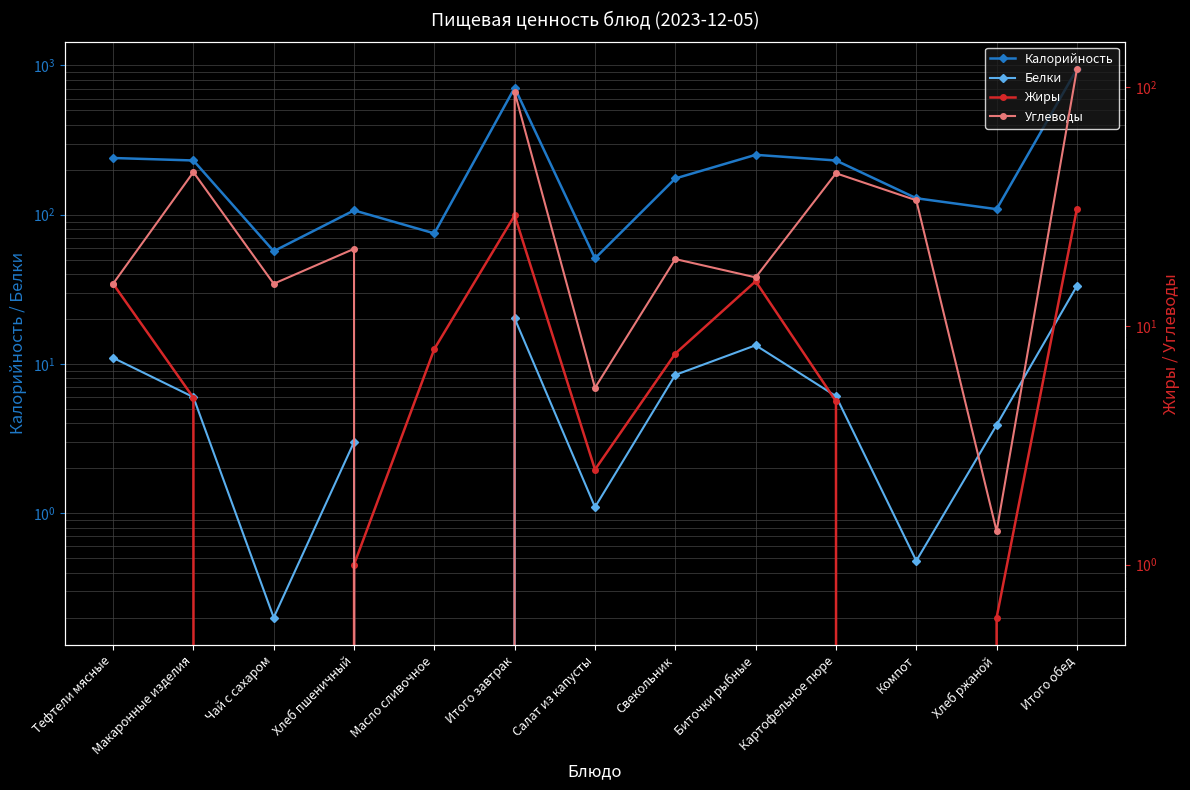

At which category is the sum across all series the highest?

Итого обед